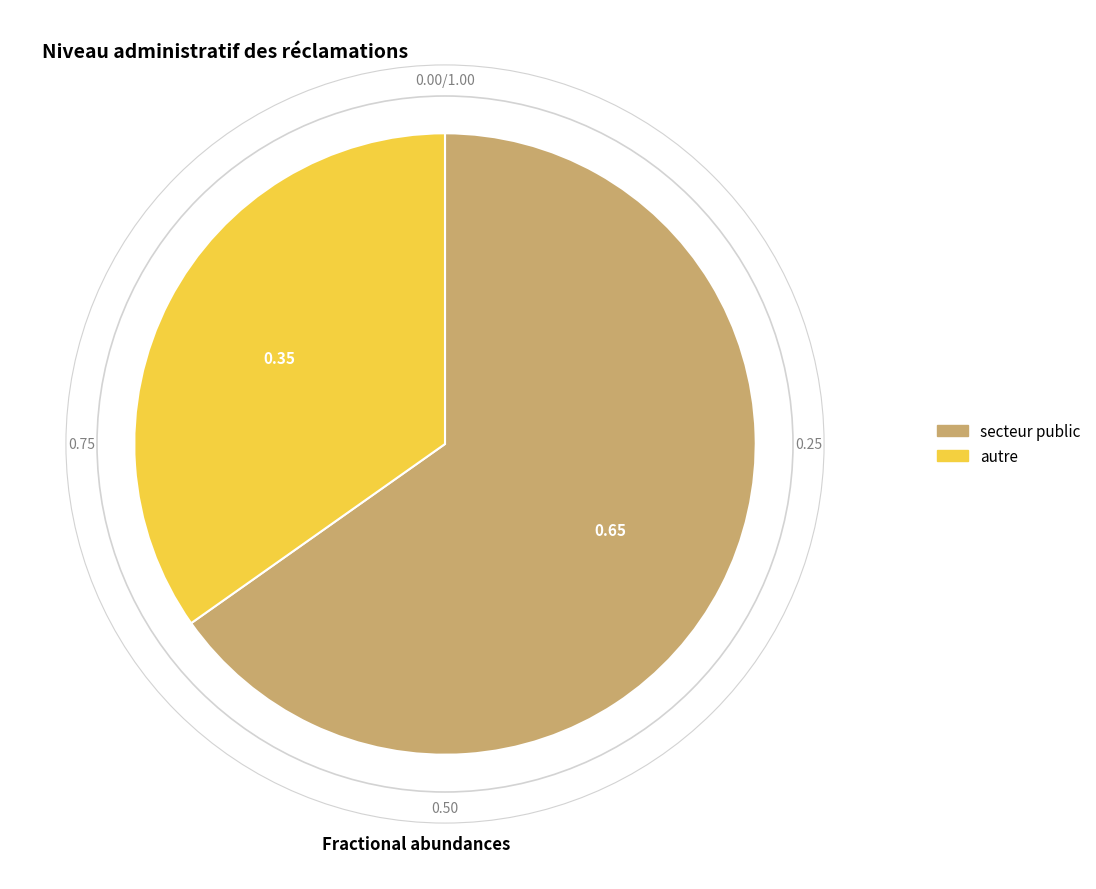

Which category accounts for the majority?

secteur public